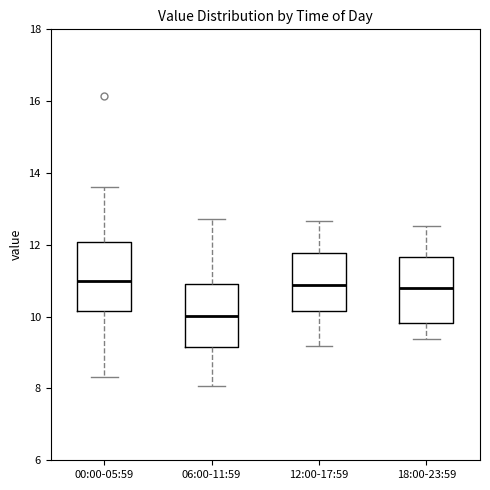

Reading left to right, transcribe this box plot: for each box, give where its median line is, the range the box spans, and where its two whiskers end, as read against the y-axis. The values are not printed on the chart, so give them approximately, as read against the axis.

00:00-05:59: median 11.0, box 10.2 to 12.0, whiskers 8.4 to 13.6
06:00-11:59: median 10.0, box 9.2 to 11.0, whiskers 8.0 to 12.8
12:00-17:59: median 10.8, box 10.2 to 11.8, whiskers 9.2 to 12.6
18:00-23:59: median 10.8, box 9.8 to 11.6, whiskers 9.4 to 12.6